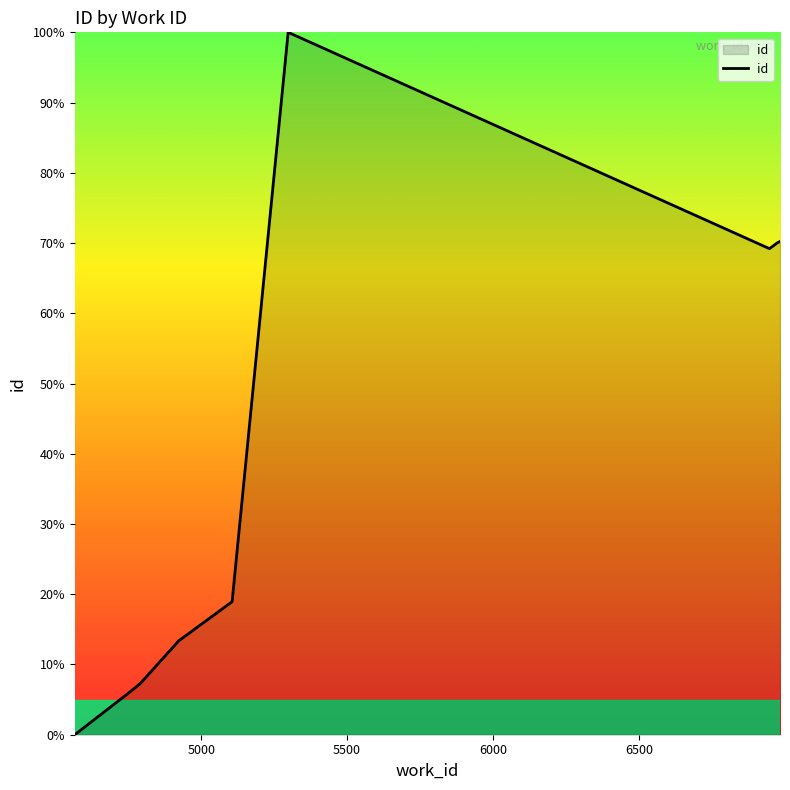

What is the maximum value shown in the chart?

100.0